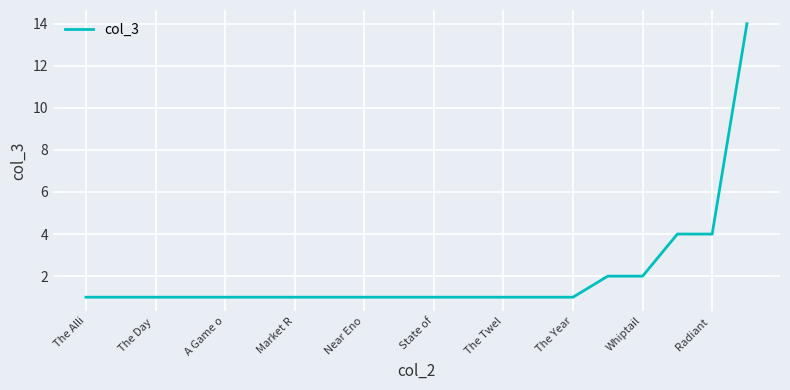

What is the maximum value shown in the chart?

14